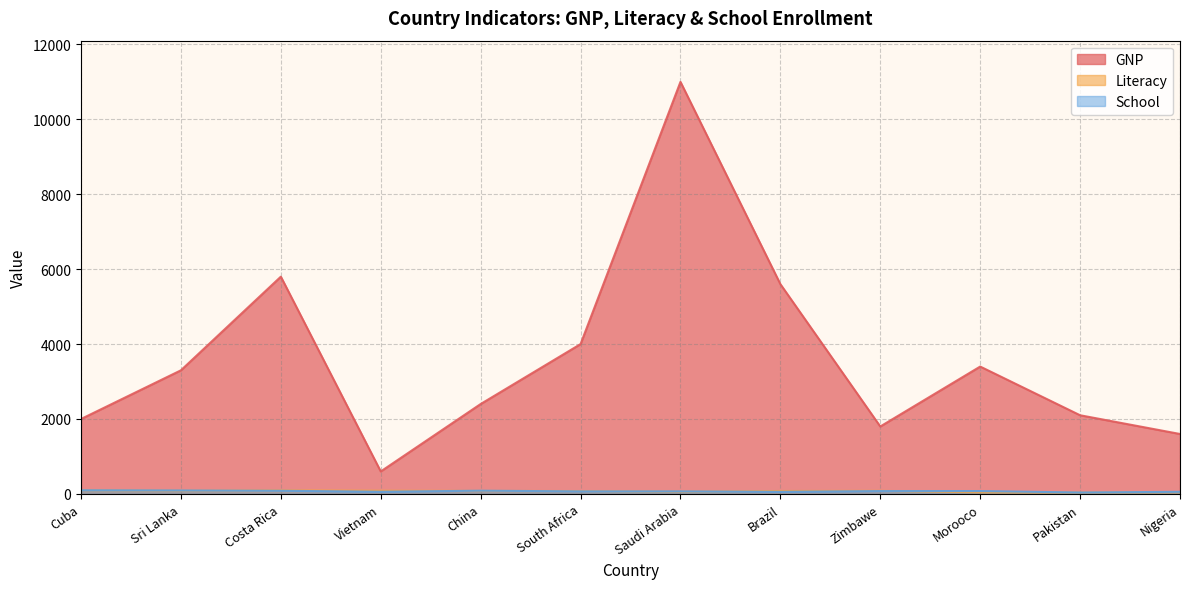

True or false: GNP and Literacy cross at least once.

False